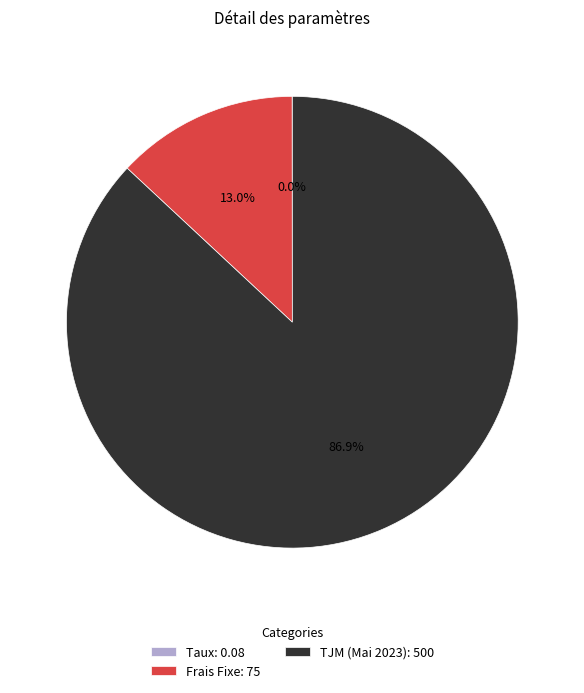

Which has a higher value, Frais Fixe: 75 or TJM (Mai 2023): 500?

TJM (Mai 2023): 500